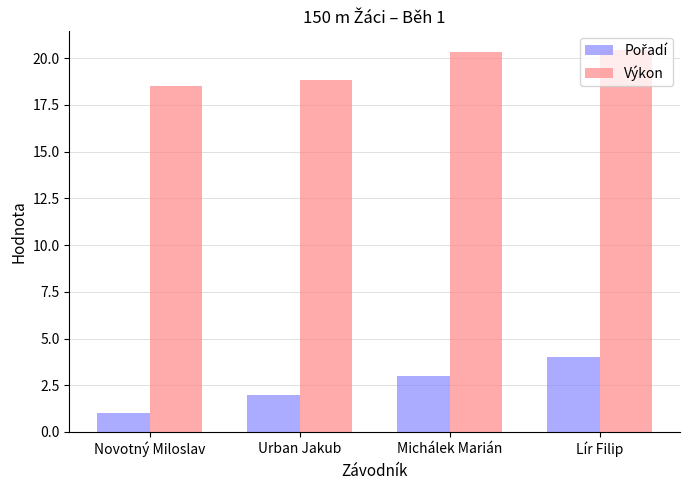

The value of Výkon at Michálek Marián is 20.3. True or false?

True